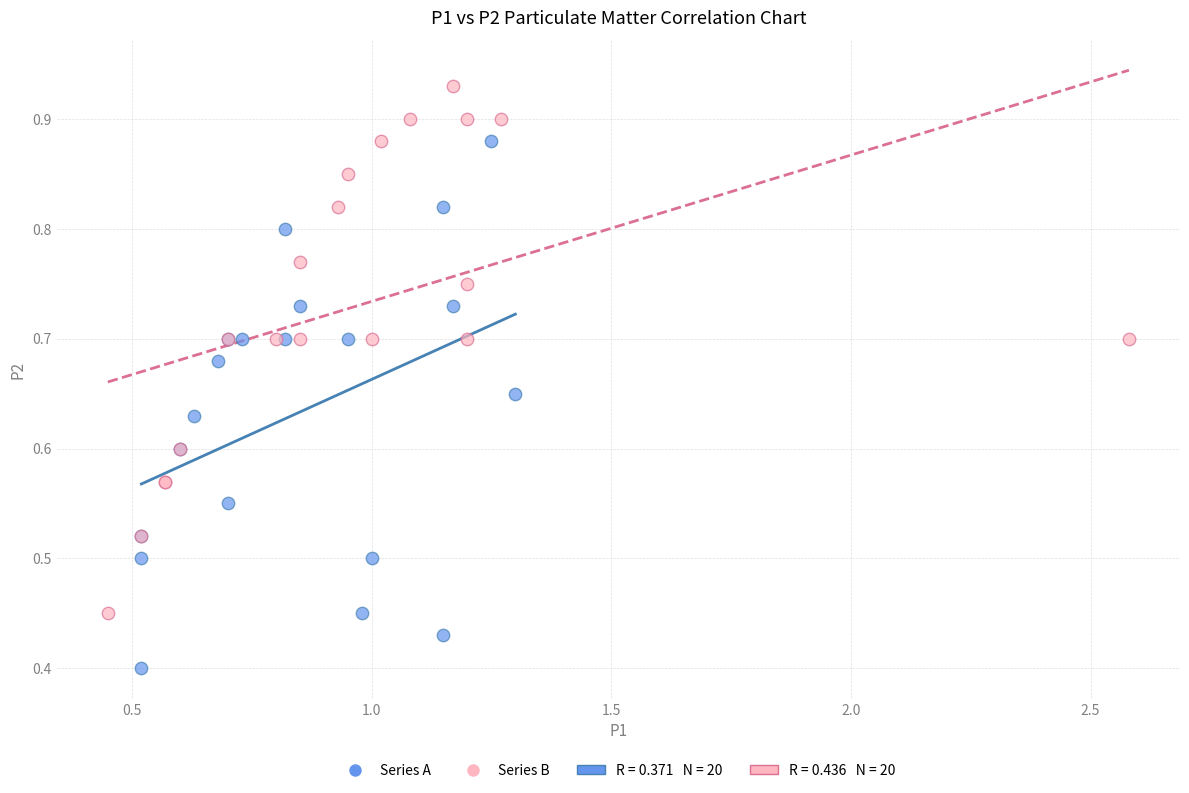

Which series contains the highest Y value?

Series B